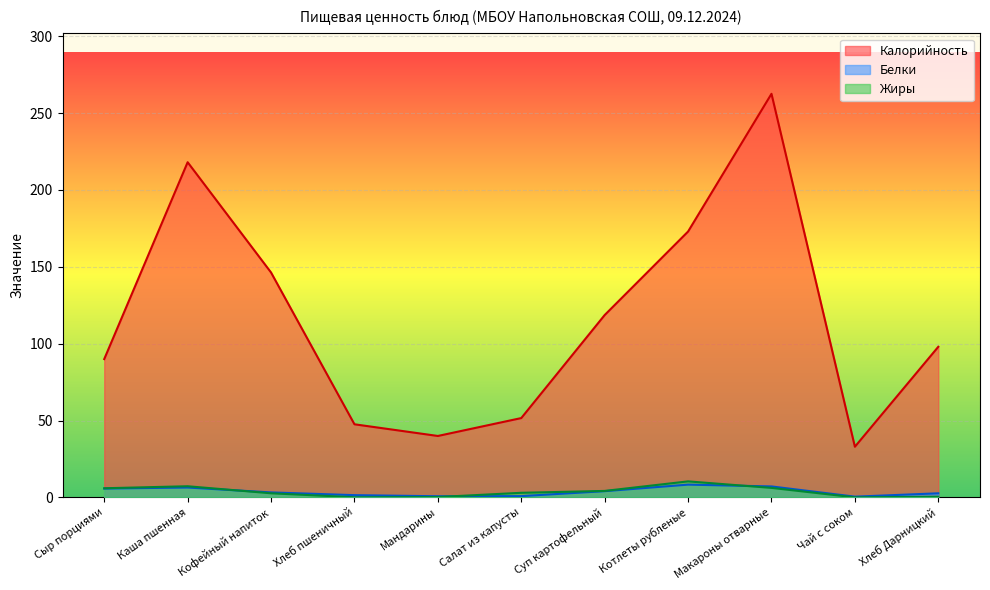

True or false: Жиры has a value of 0.3 at Мандарины.

True